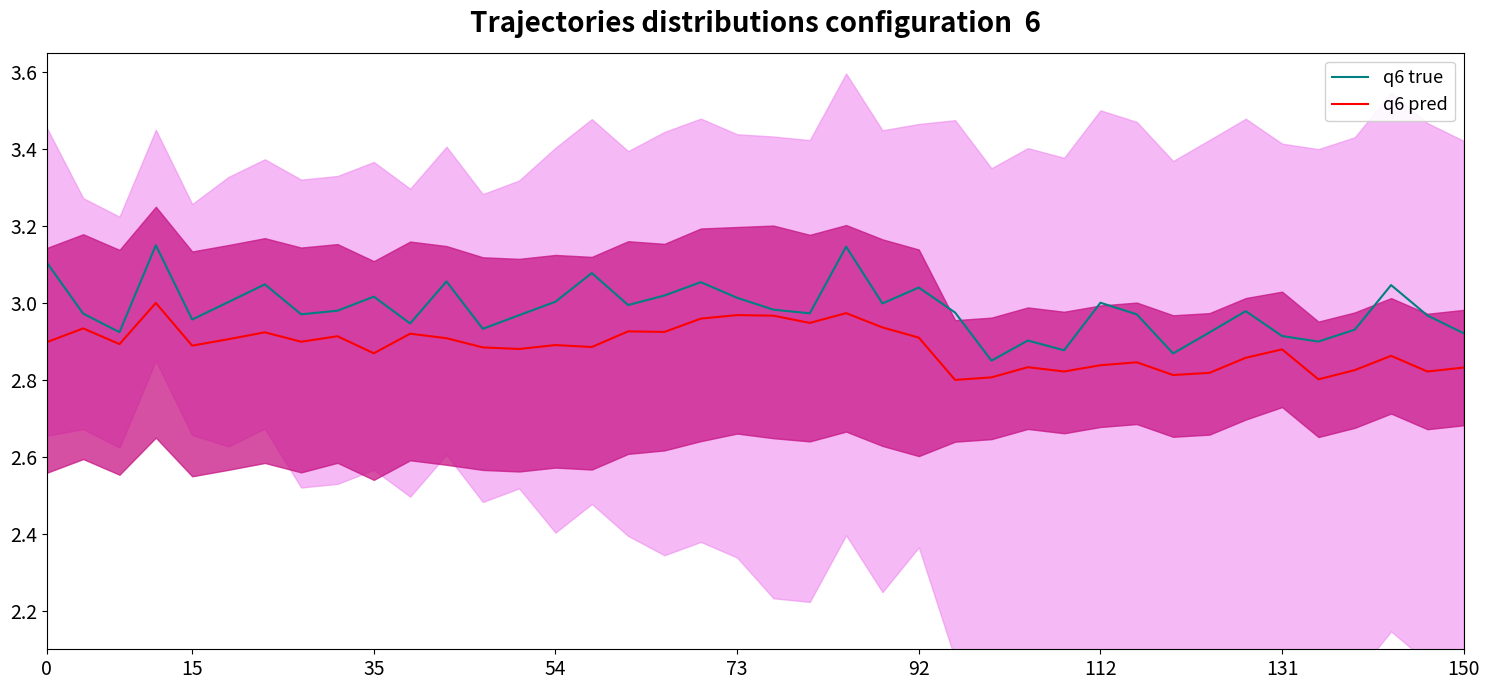

True or false: q6 true and q6 pred intersect in this chart.

False